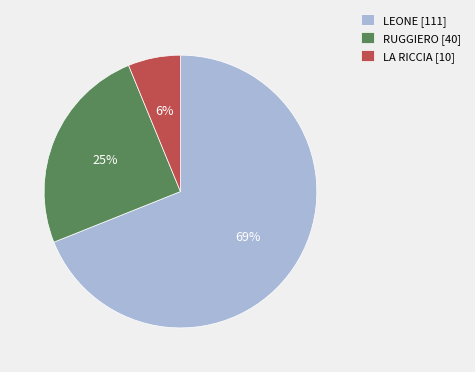

The LA RICCIA slice represents 6% of the pie. True or false?

True